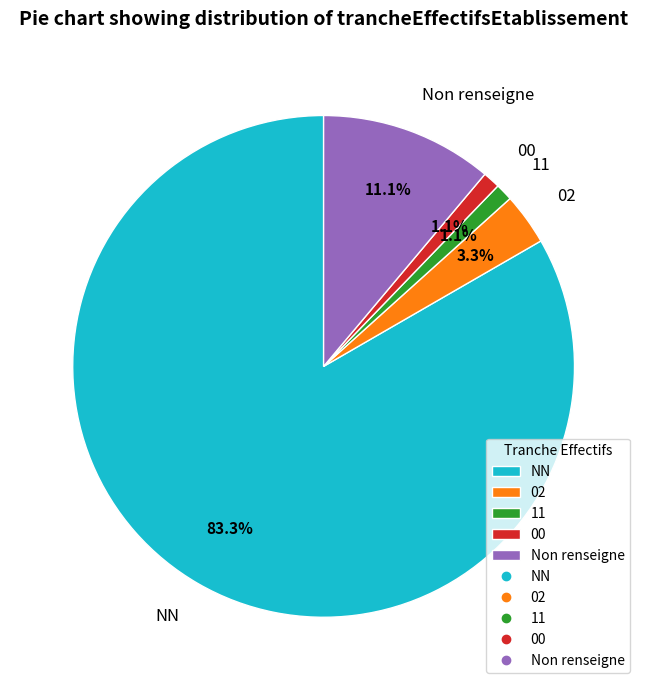

Is the sum of 00 and 02 greater than half?

No